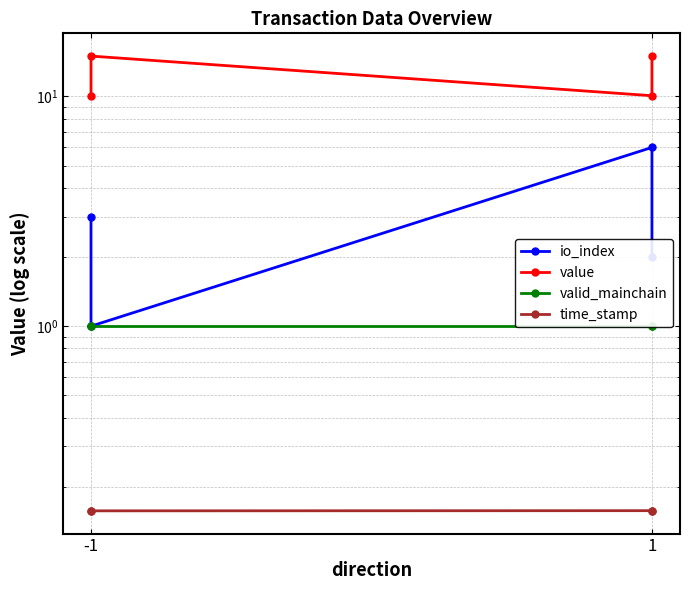

What is the sum of all value values?

50.1